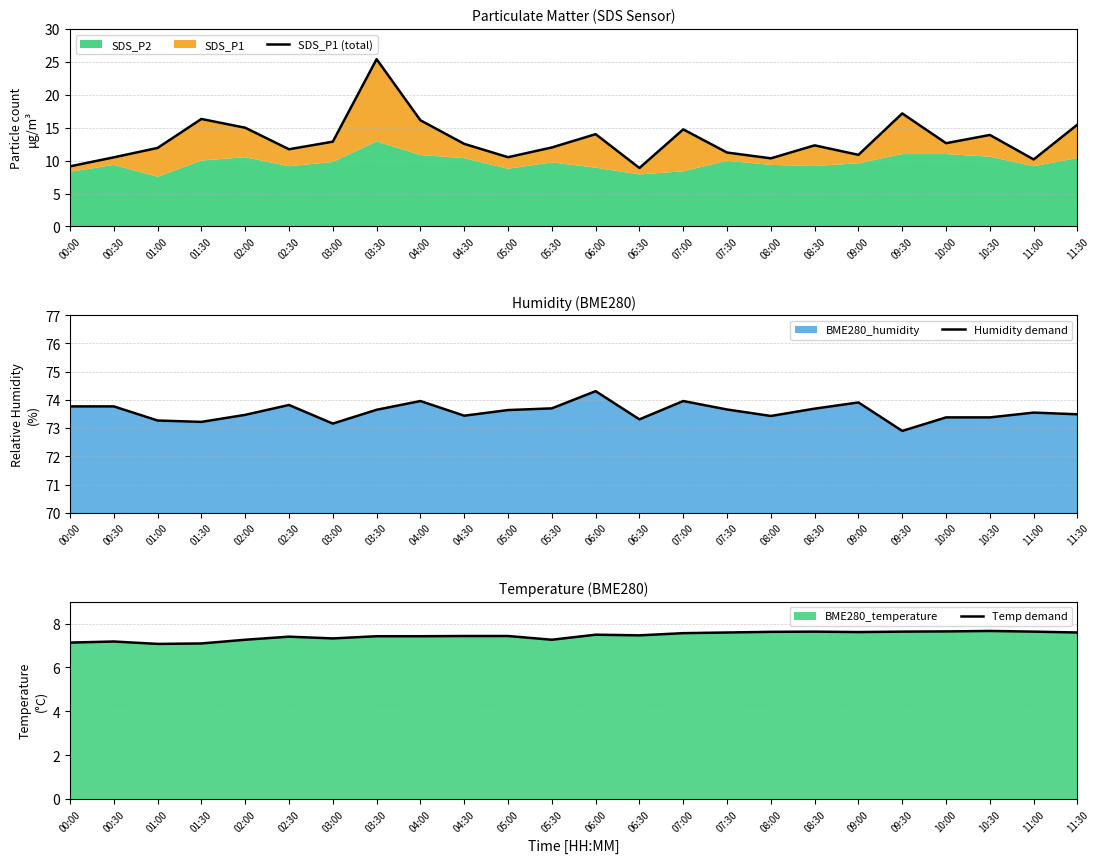

At 03:30, list the series in order from smallest to largest.

Temp demand, SDS_P1 (total), Humidity demand